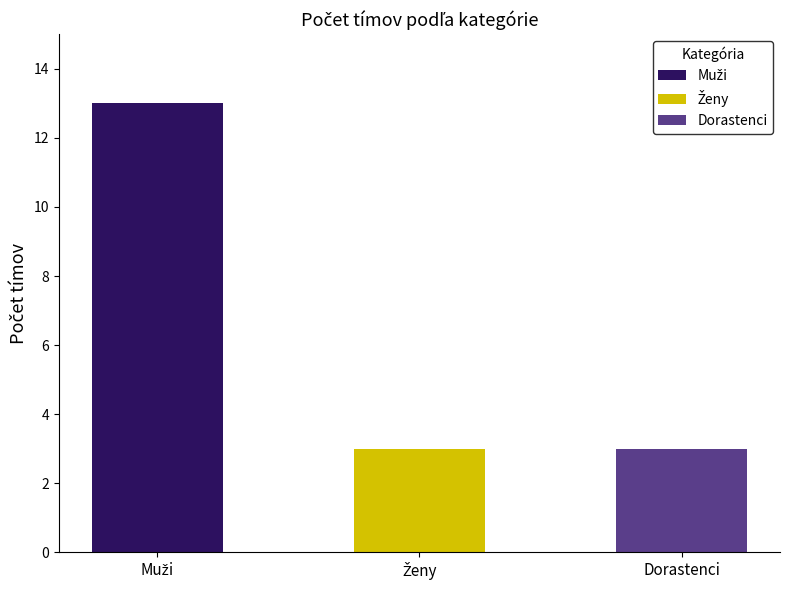

What are all the series names shown in the legend?

Muži, Ženy, Dorastenci